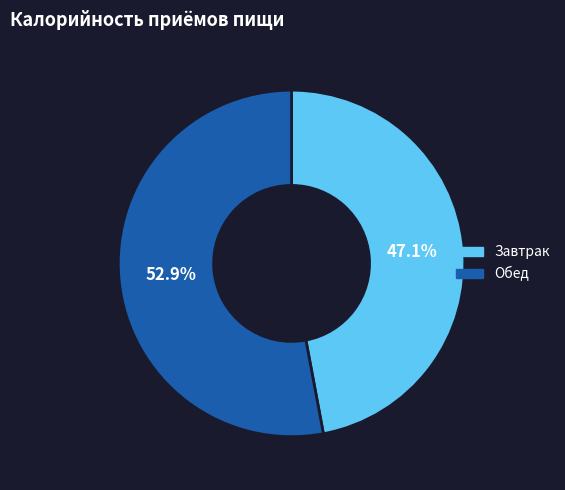

Which category has the smallest portion of the pie?

Завтрак